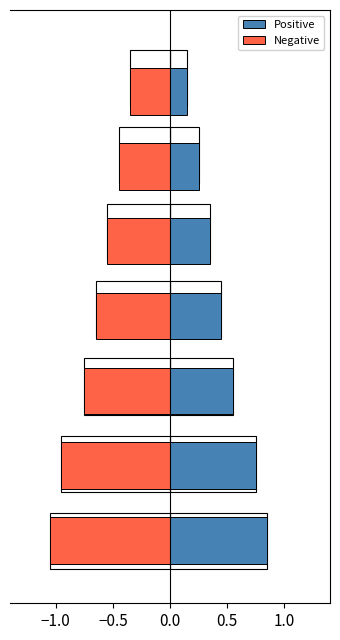

Rank the series at p6 from lowest to highest value.

Negative, Positive